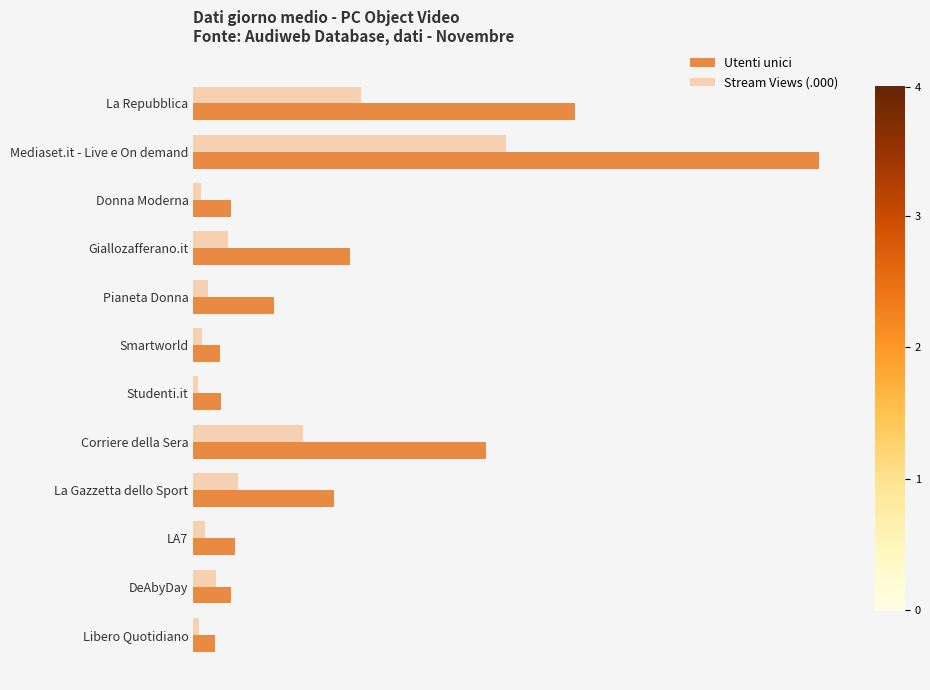

What are all the series names shown in the legend?

Utenti unici, Stream Views (.000)